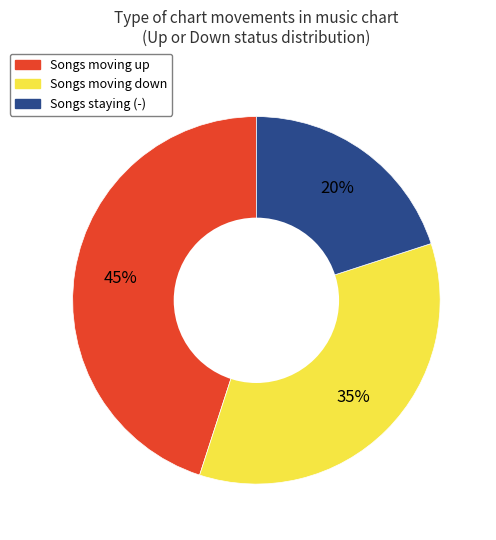

To the nearest percent, what is the average slice percentage?

33%